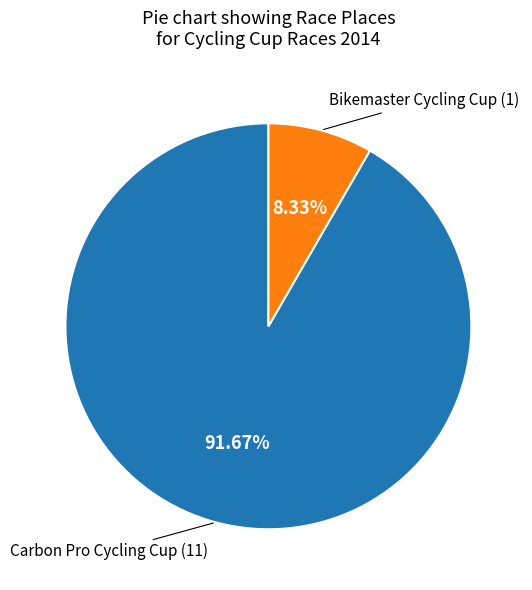

Count the number of slices in the pie.

2